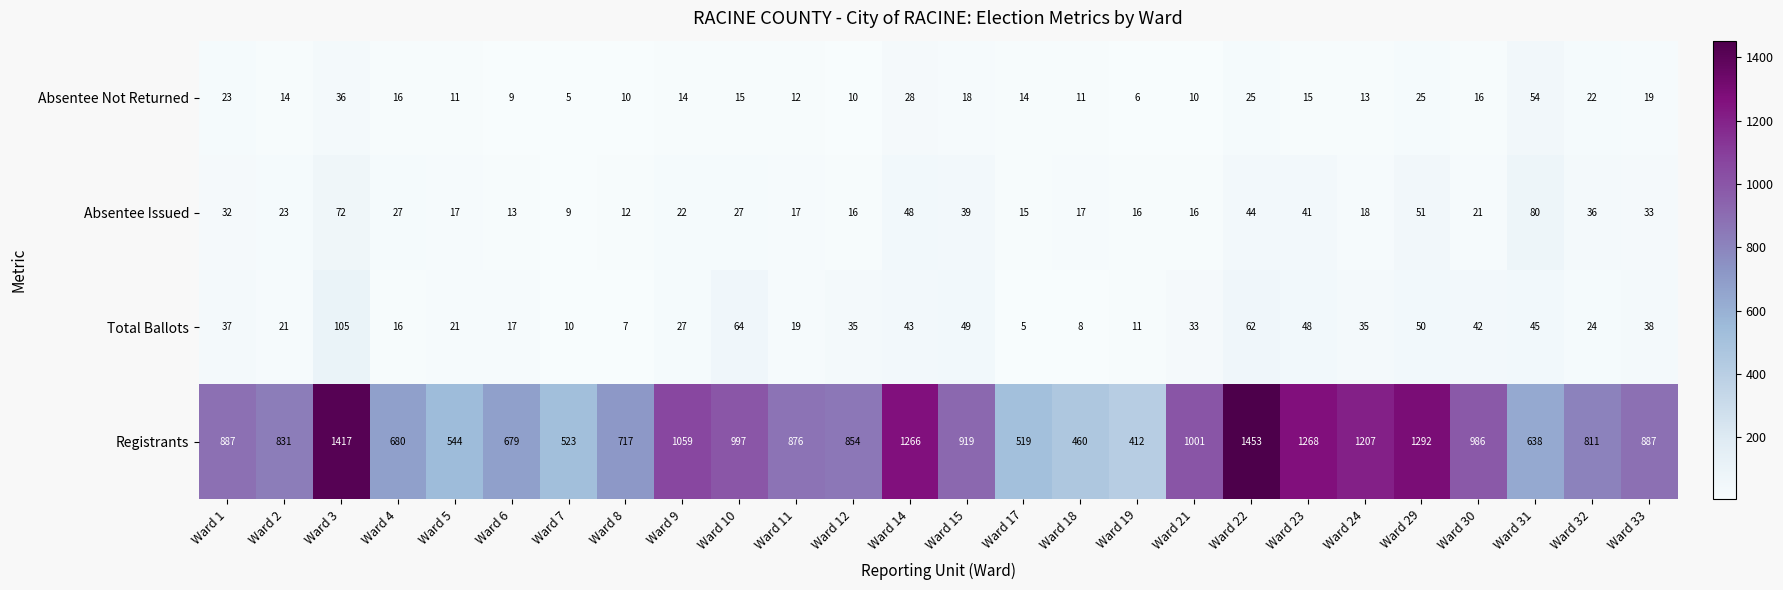

Count the number of data series in this chart.

4